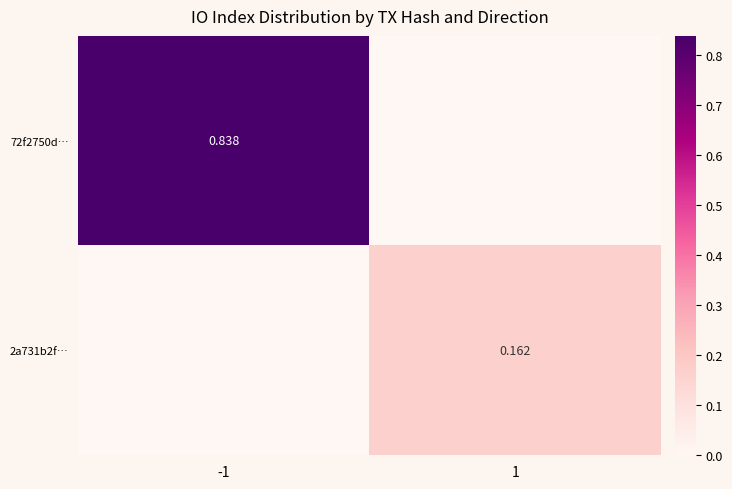

At which category does the chart reach its peak across all series?

-1